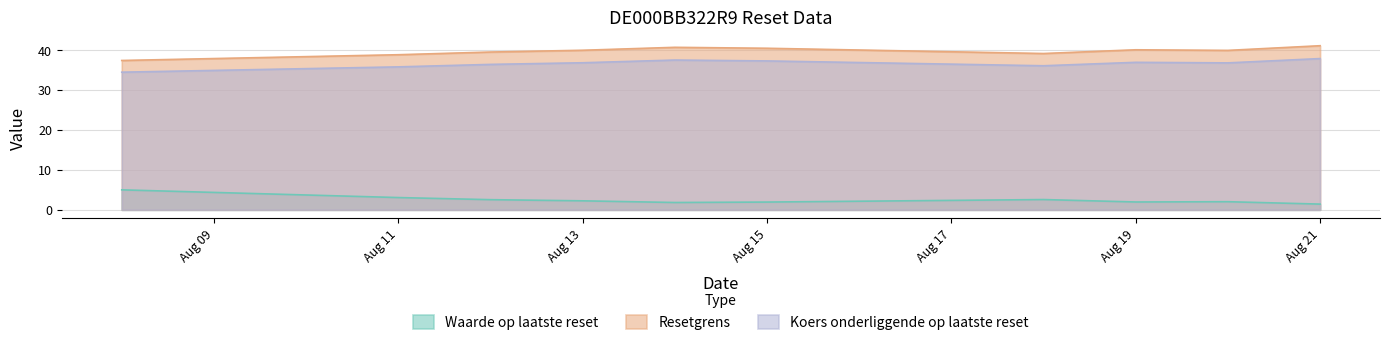

At which label does Waarde op laatste reset reach its minimum?

Aug 21